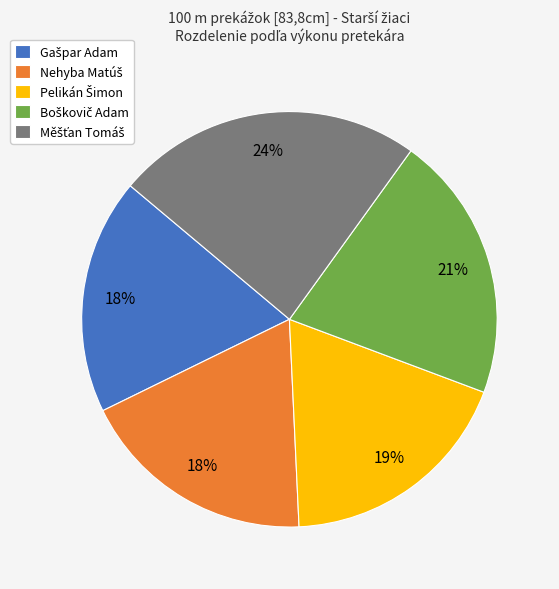

Is there any slice that represents more than half of the pie?

No